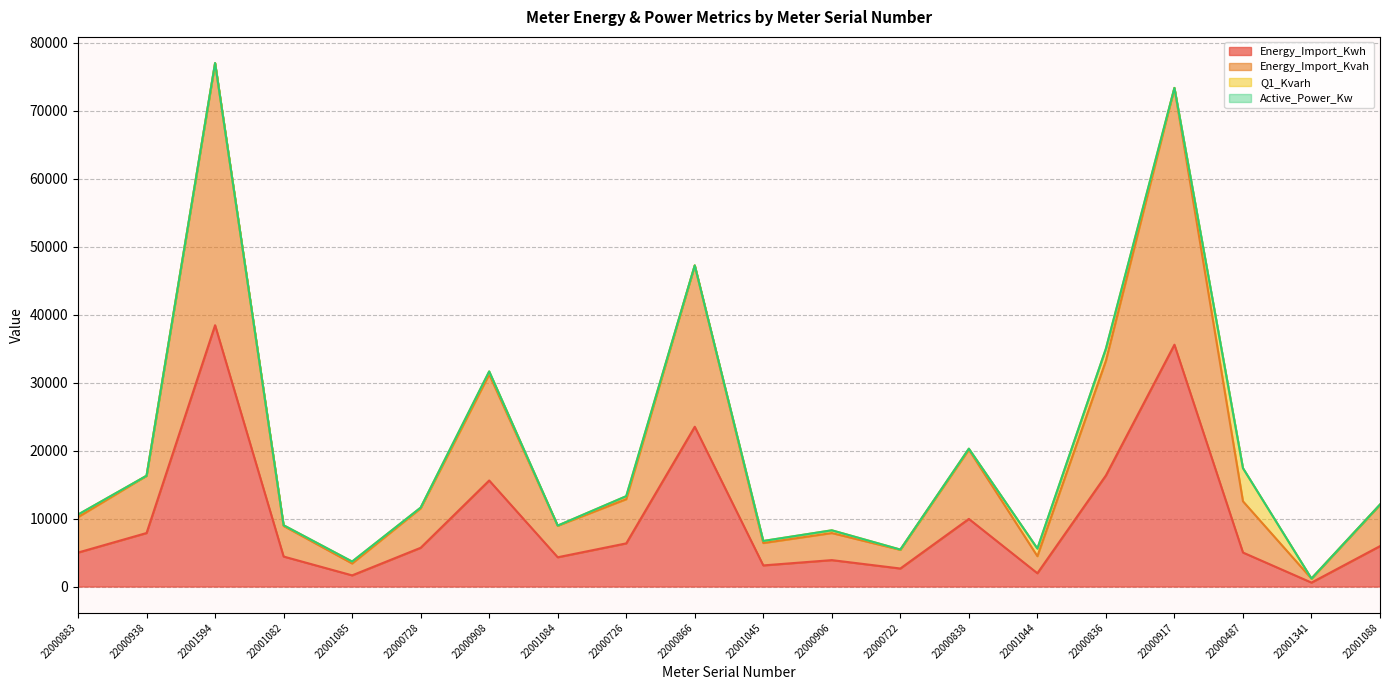

Where does the Energy_Import_Kvah series first go above 12031?

22000938